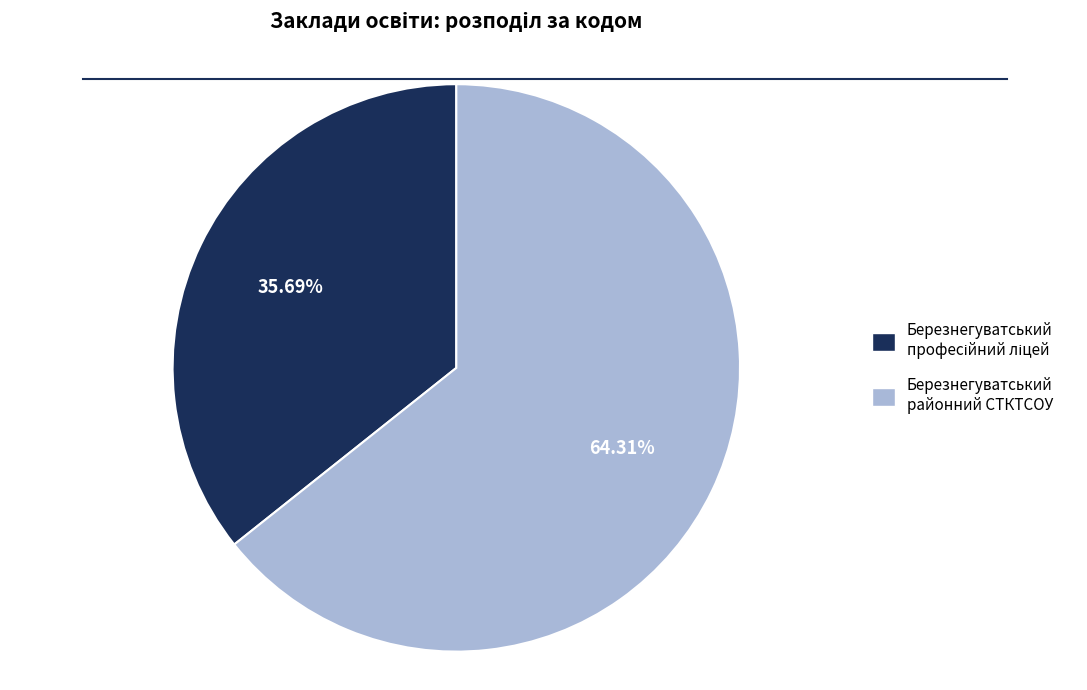

Which category has the biggest portion of the pie?

Березнегуватський районний СТКТСОУ